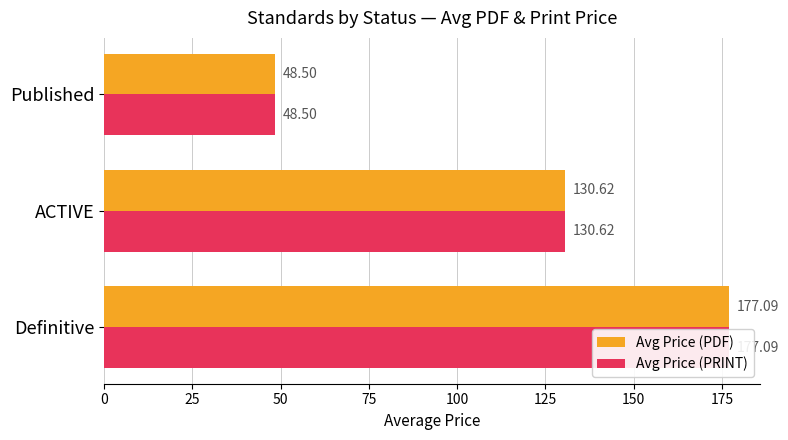

What is the sum of all Avg Price (PDF) values?

356.2